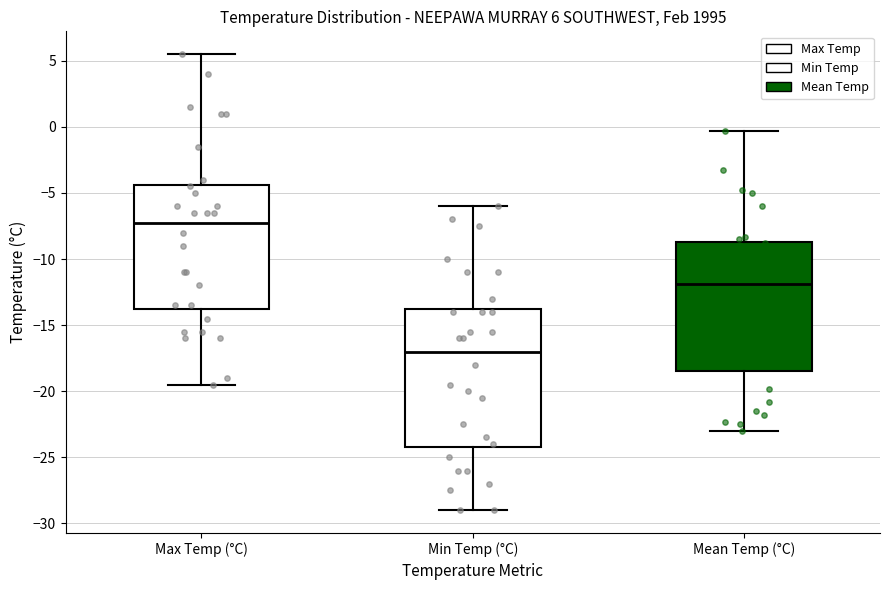

Which box has the highest median line?

Max Temp (°C)